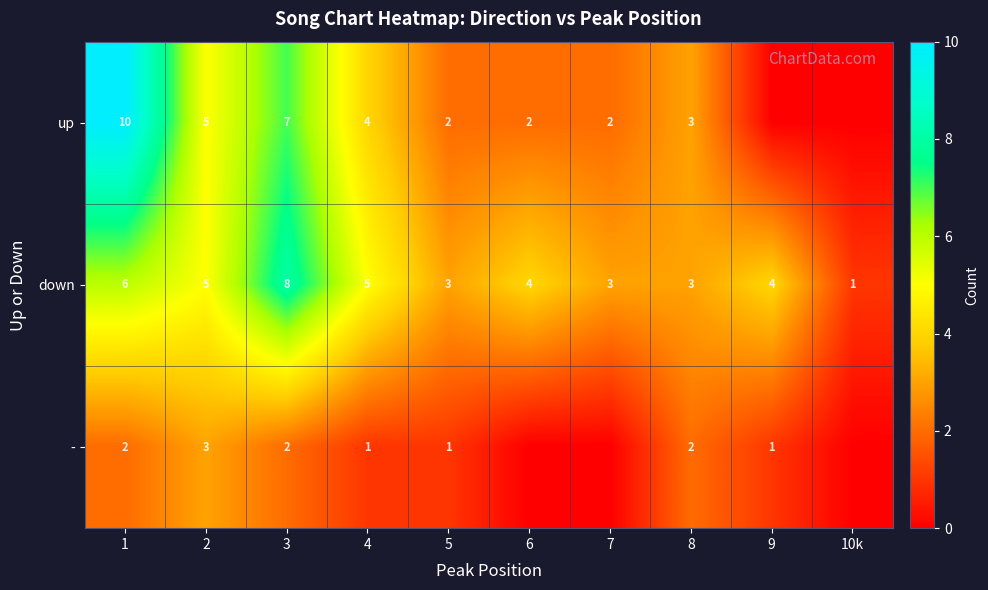

At which label does down reach its minimum?

10k